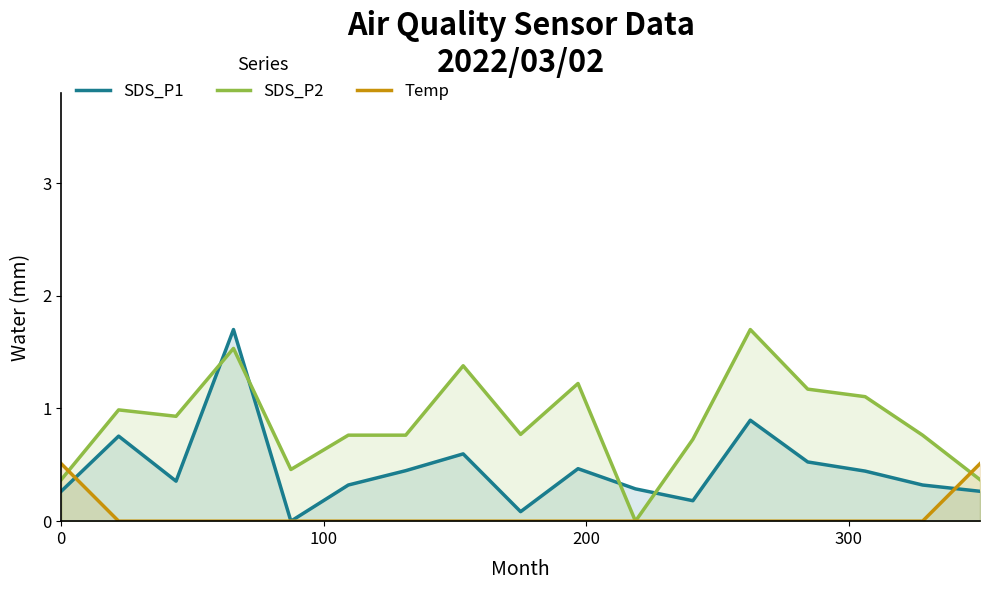

Which series has the largest total across all categories?

SDS_P2